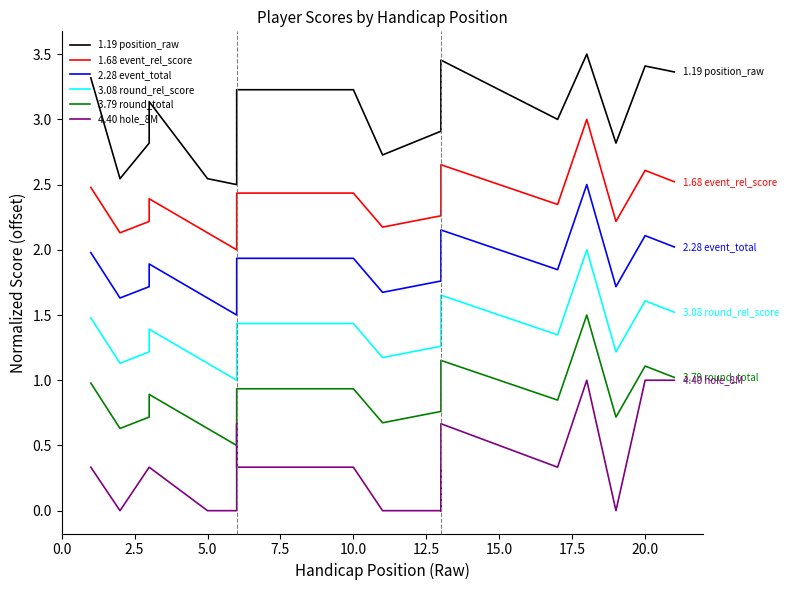

True or false: 1.19 position_raw and 2.28 event_total cross at least once.

False